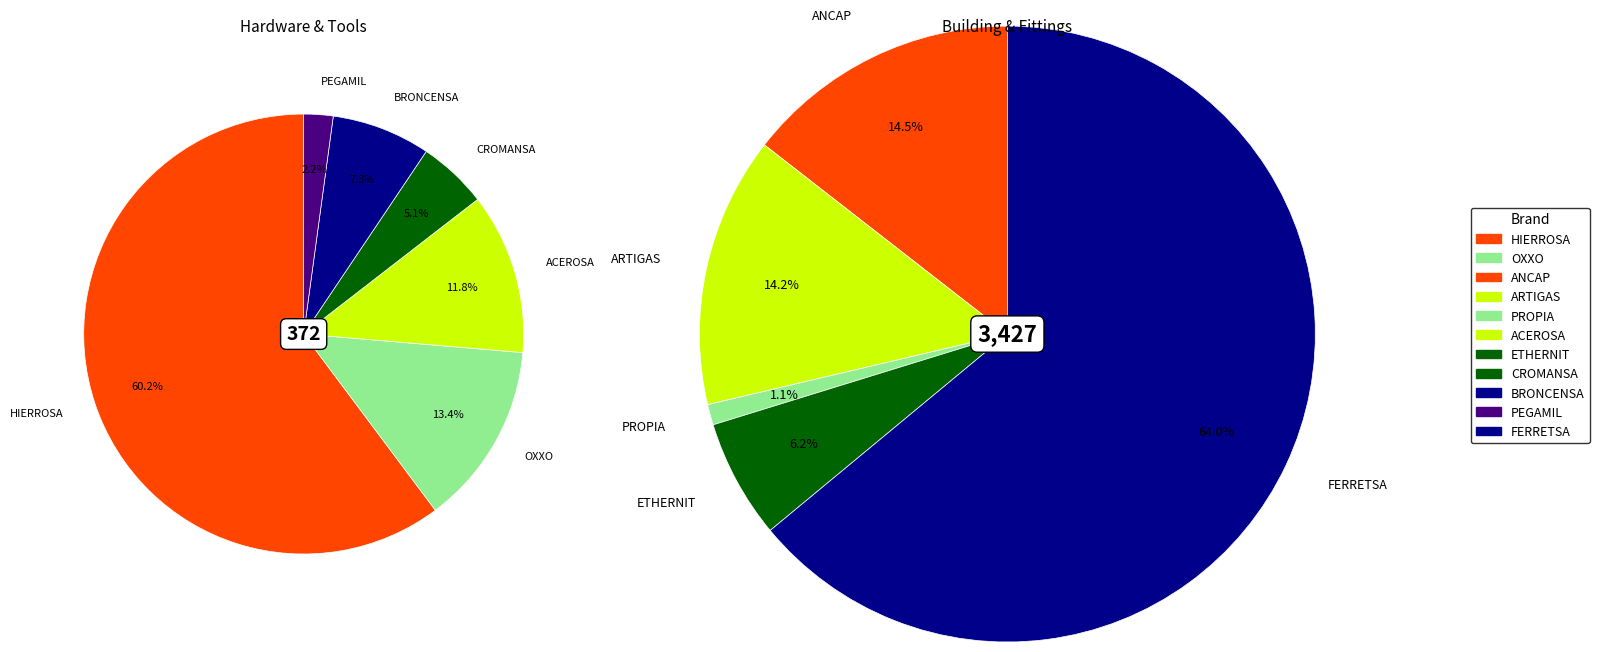

To the nearest percent, what is the average slice percentage?

9%